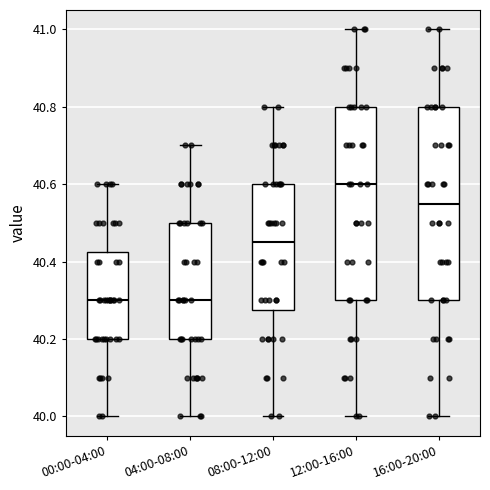

Reading left to right, read every box against the y-axis: the position of its median line, the range the box covers, and the ends of its whiskers. The values are not printed on the chart, so give them approximately, as read against the axis.

00:00-04:00: median 40.30, box 40.20 to 40.42, whiskers 40.00 to 40.60
04:00-08:00: median 40.30, box 40.20 to 40.50, whiskers 40.00 to 40.70
08:00-12:00: median 40.46, box 40.28 to 40.60, whiskers 40.00 to 40.80
12:00-16:00: median 40.60, box 40.30 to 40.80, whiskers 40.00 to 41.00
16:00-20:00: median 40.56, box 40.30 to 40.80, whiskers 40.00 to 41.00